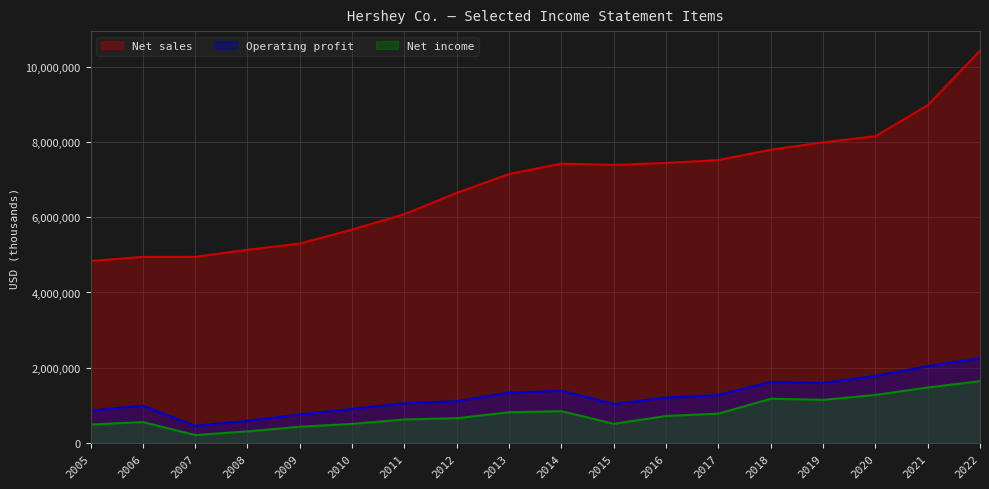

How many interior local valleys does the Net income series have?

3